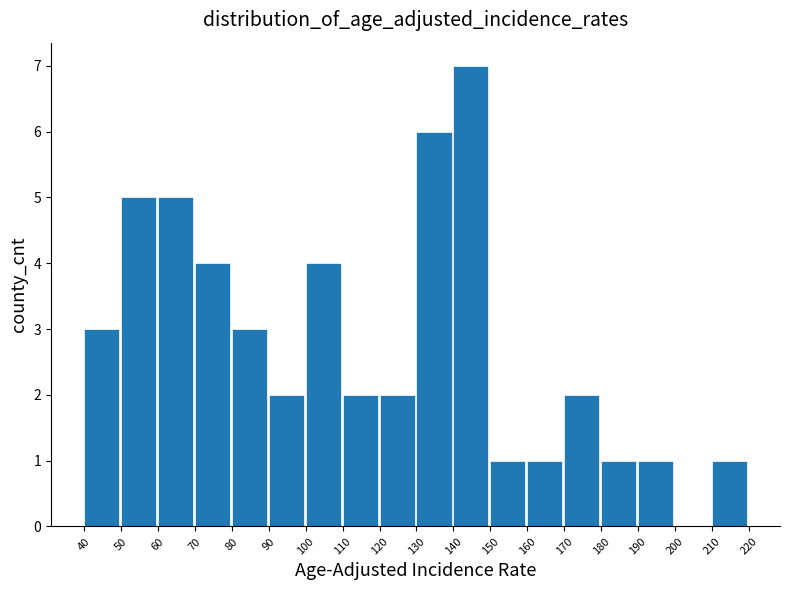

Reading left to right, transcribe this chart: for each bar, give the range it covers on the x-axis and its height. The values are not printed on the chart, so give them approximately, as read against the axis.

40 to 50: 3
50 to 60: 5
60 to 70: 5
70 to 80: 4
80 to 90: 3
90 to 100: 2
100 to 110: 4
110 to 120: 2
120 to 130: 2
130 to 140: 6
140 to 150: 7
150 to 160: 1
160 to 170: 1
170 to 180: 2
180 to 190: 1
190 to 200: 1
200 to 210: 0
210 to 220: 1